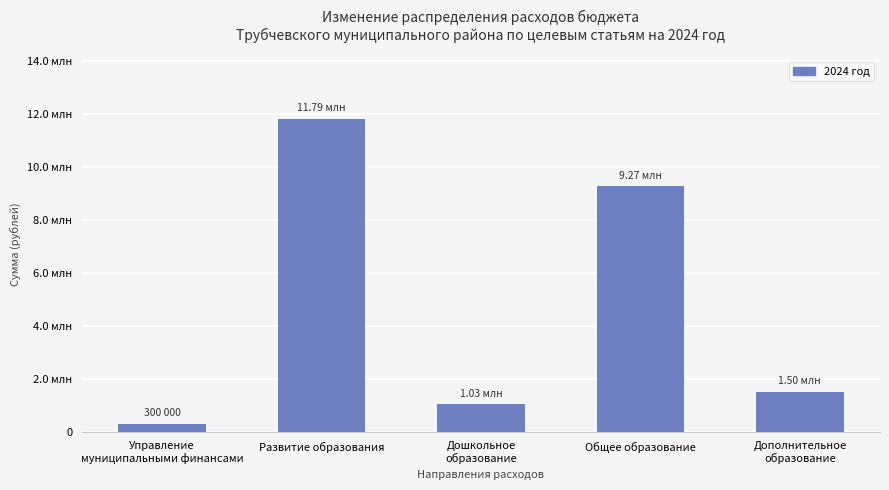

What position from the right is Дошкольное
образование?

3